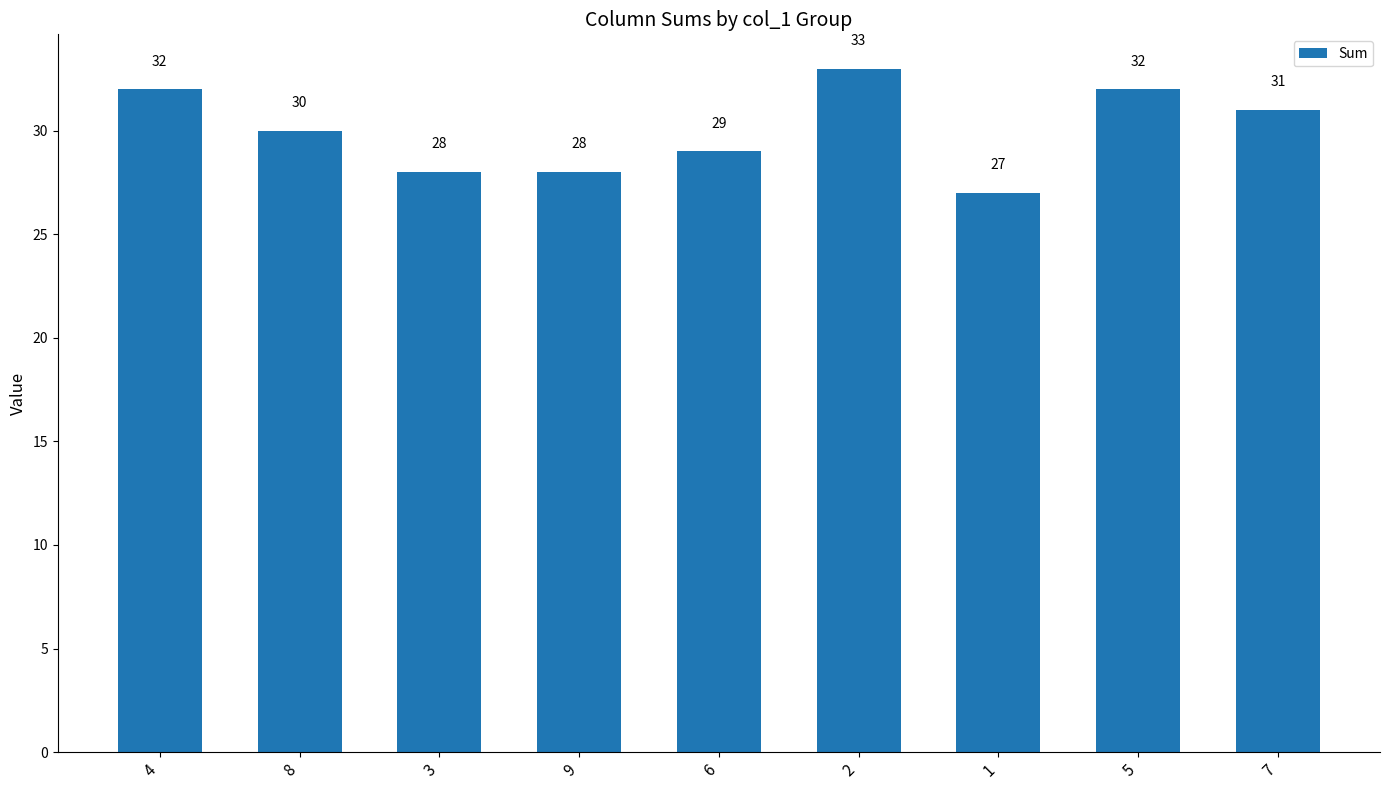

Which has a higher value, 4 or 7?

4